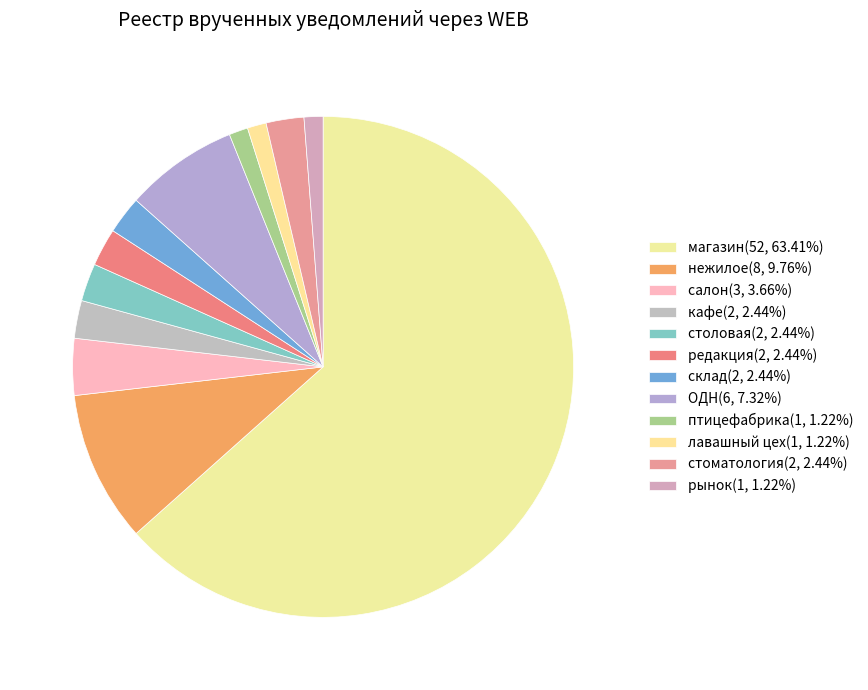

Rank the categories by value from lowest to highest.

птицефабрика, лавашный цех, рынок, кафе, столовая, редакция, склад, стоматология, салон, ОДН, нежилое, магазин